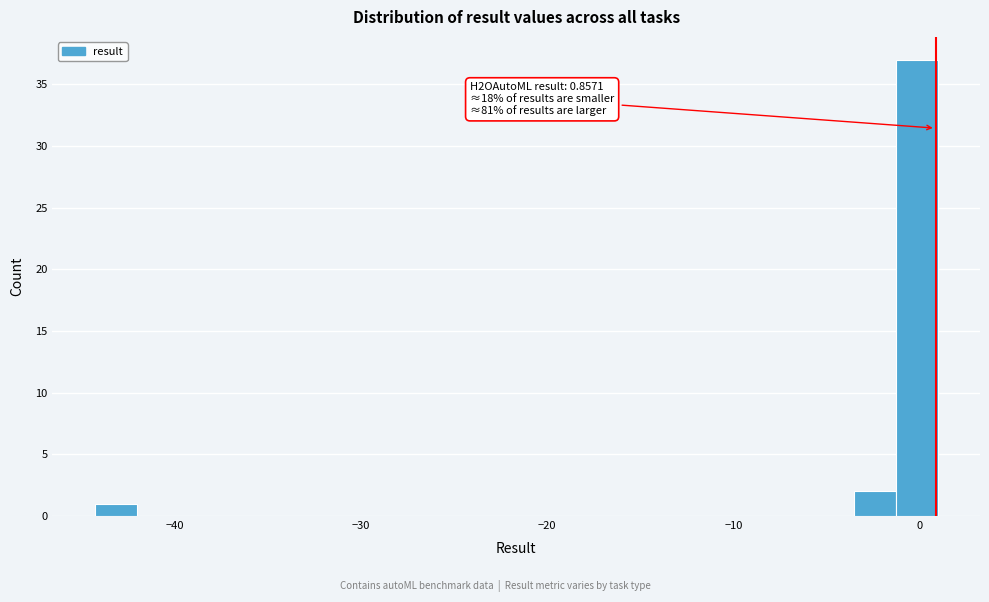

Around what value on the x-axis is the tallest bar? Give the approximate position of its centre, as read against the axis.

0